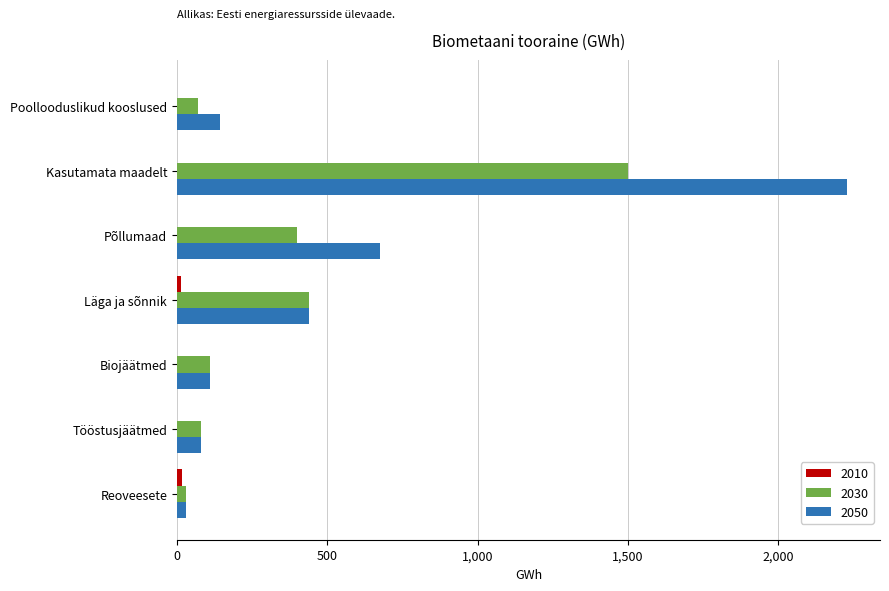

Between Poollooduslikud kooslused and Kasutamata maadelt, which series saw the biggest shift?

2050